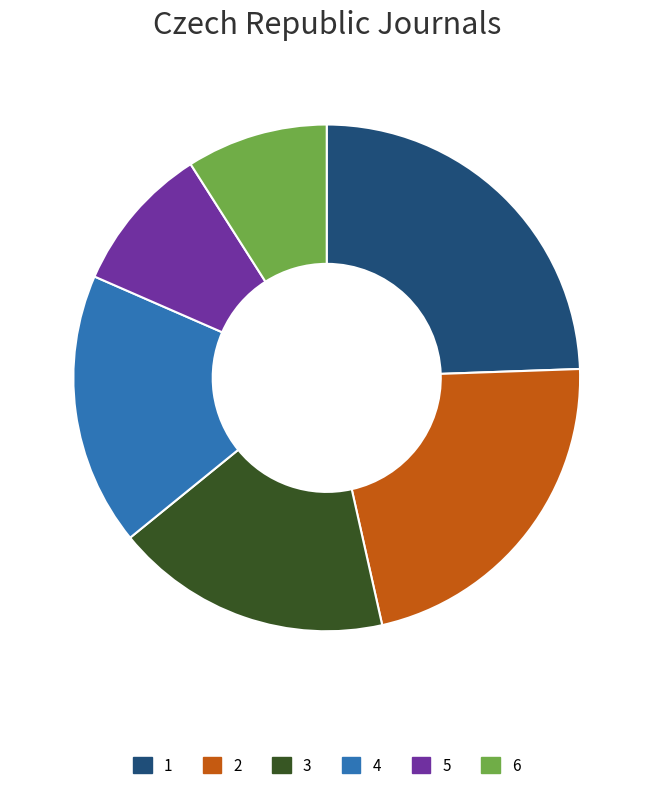

Between 3 and 6, which is larger?

3